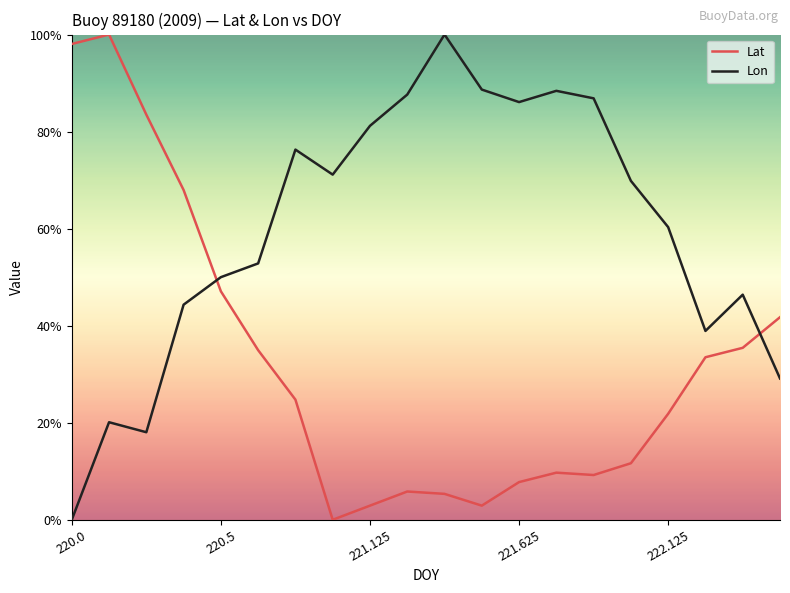

At which category is the sum across all series the highest?

220.125